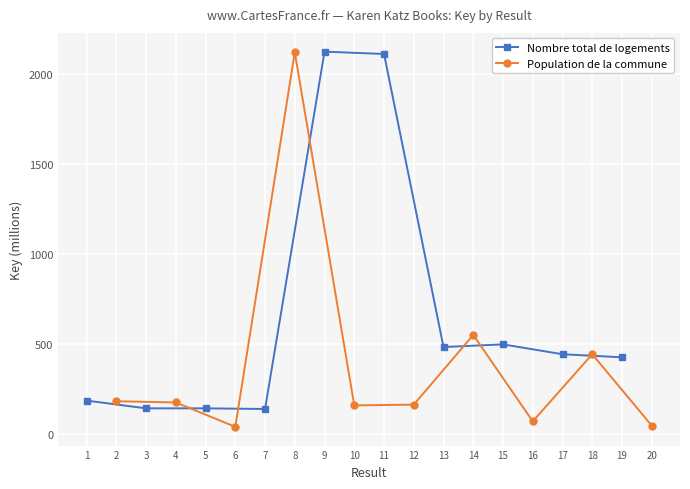

What is the smallest value displayed?

41.1